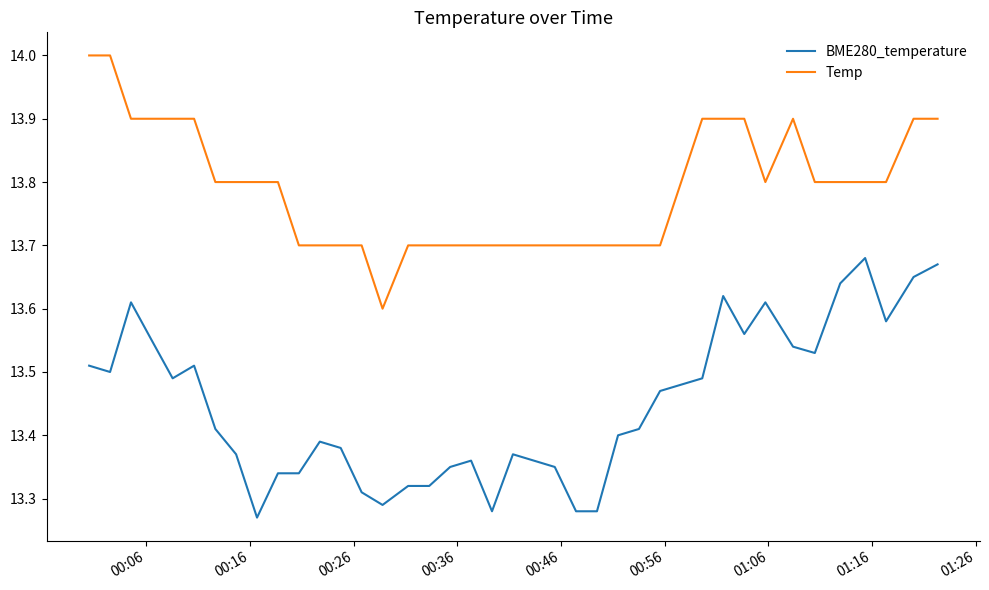

What is the greatest value displayed?

14.0